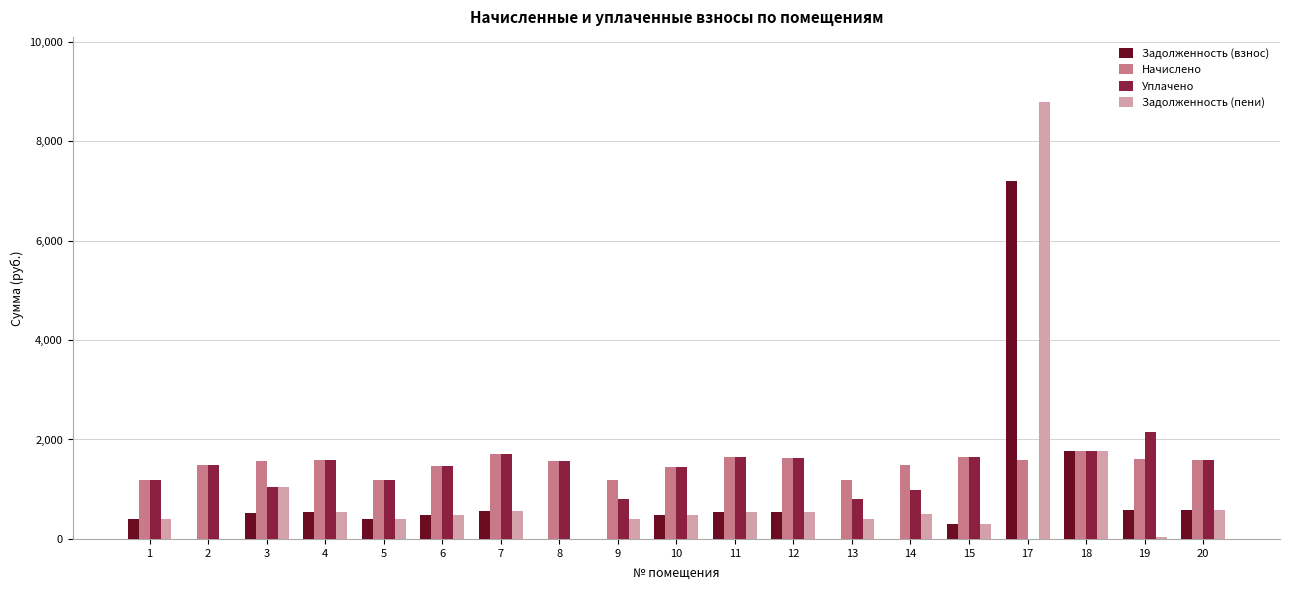

What is the maximum value for Начислено?

1758.7